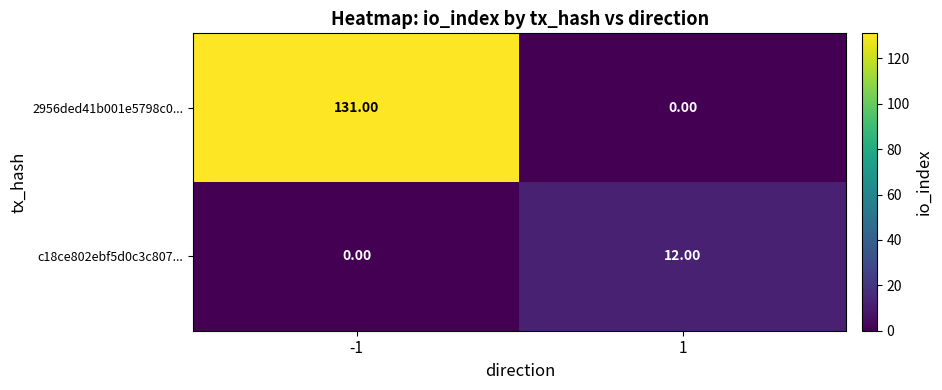

At -1, list the series in order from smallest to largest.

c18ce802ebf5d0c3c807..., 2956ded41b001e5798c0...